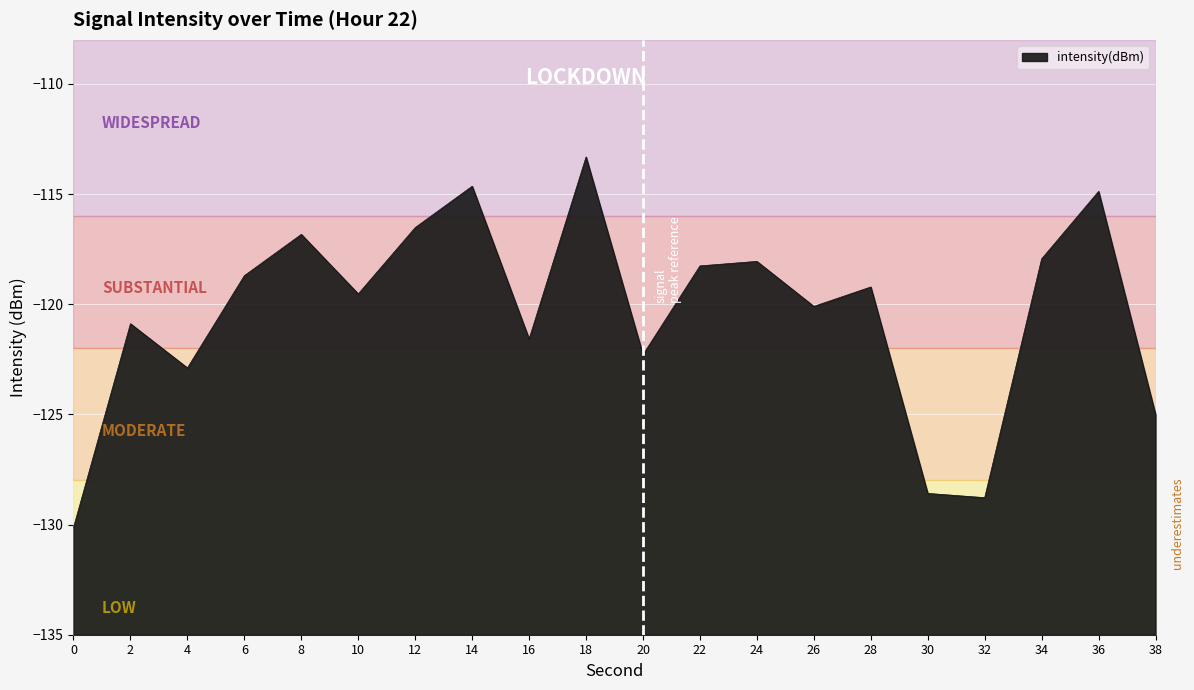

How many lines are shown in the chart?

1